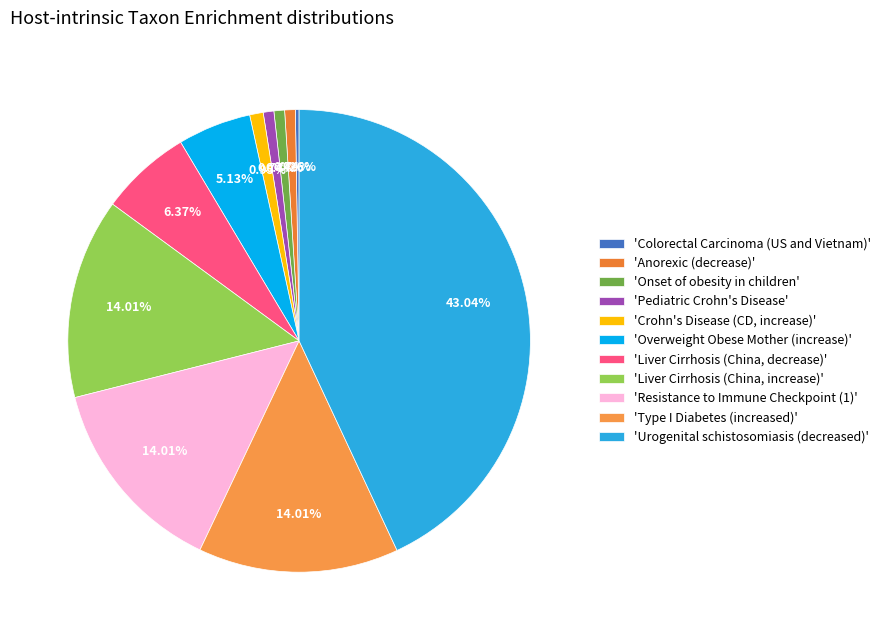

Is there any slice that represents more than half of the pie?

No